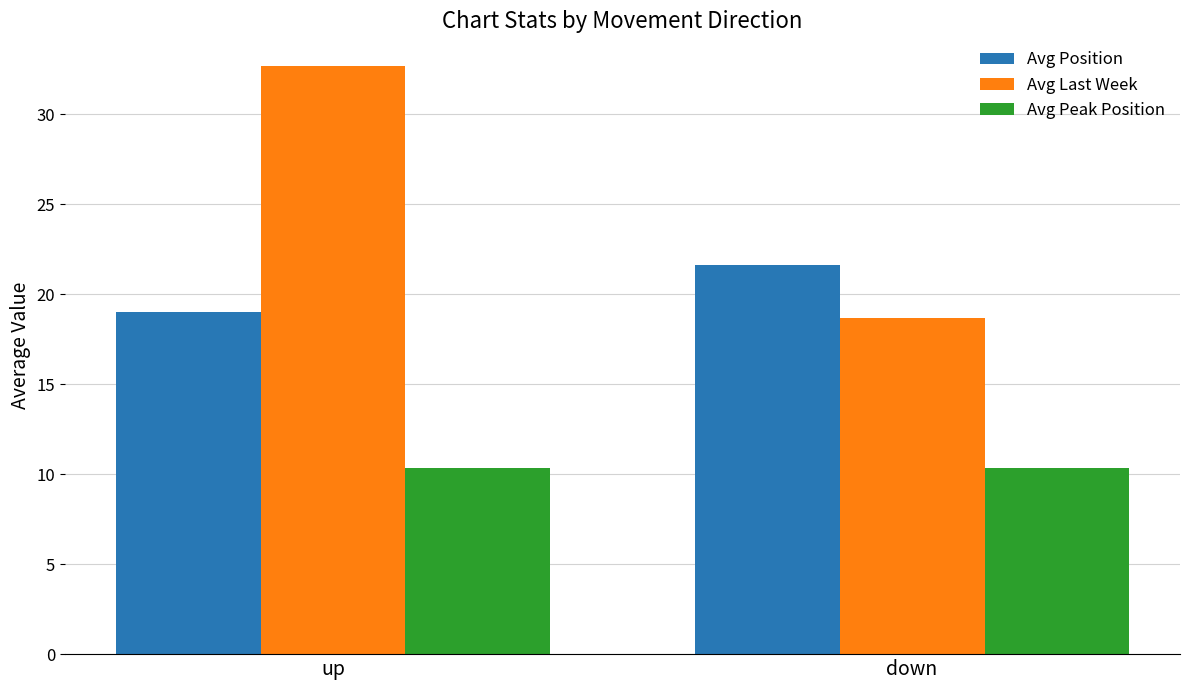

Does the chart contain stacked bars?

No